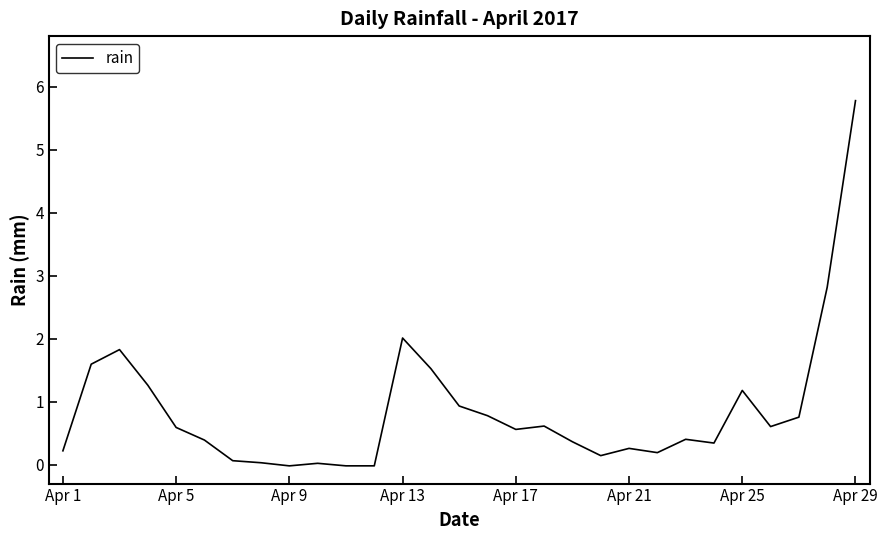

What is the difference between the maximum and minimum values?

5.8